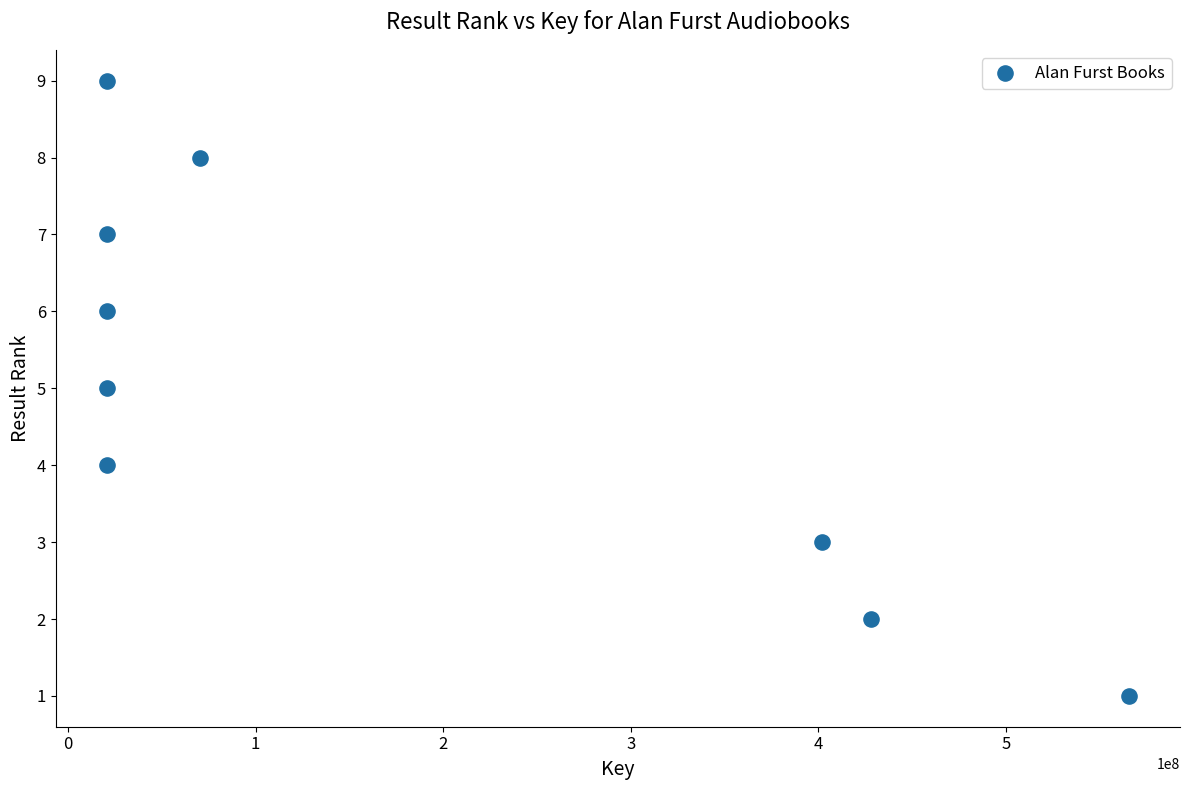

What is the average X value?

174398471